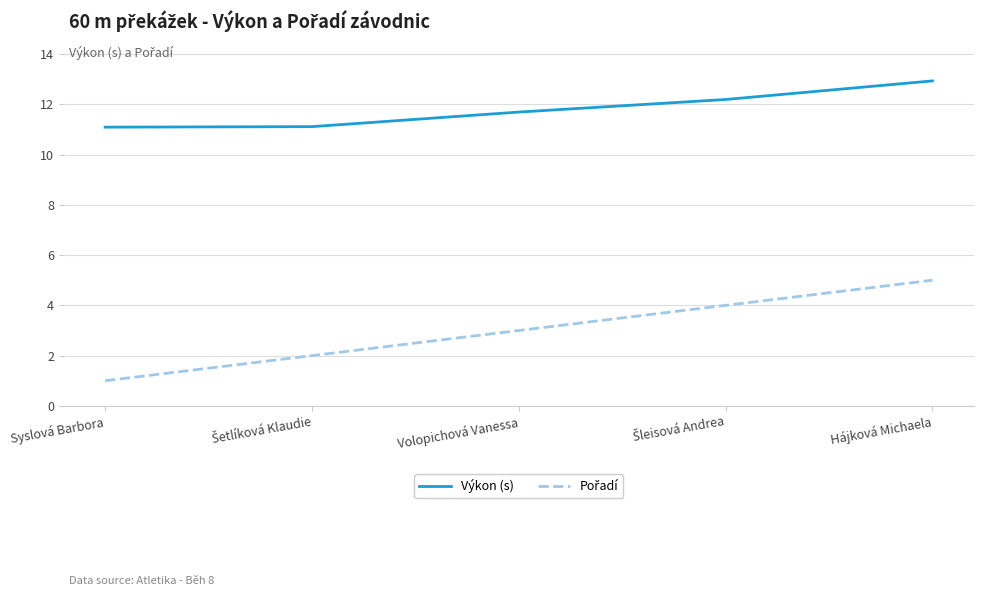

Is this an area chart (filled region under the line)?

No